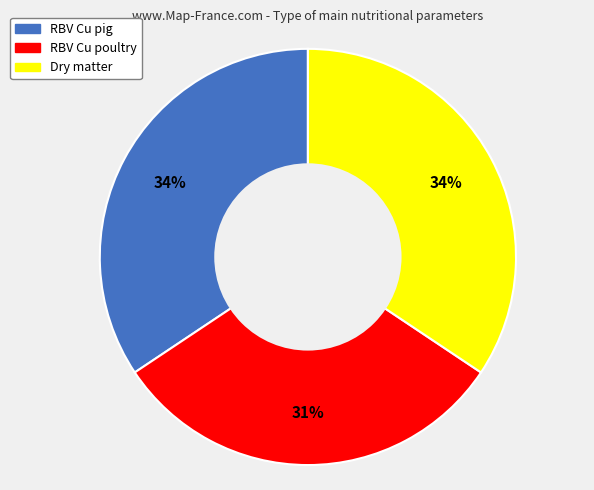

To the nearest percent, what is the difference between the largest and smallest slice percentages?

3%